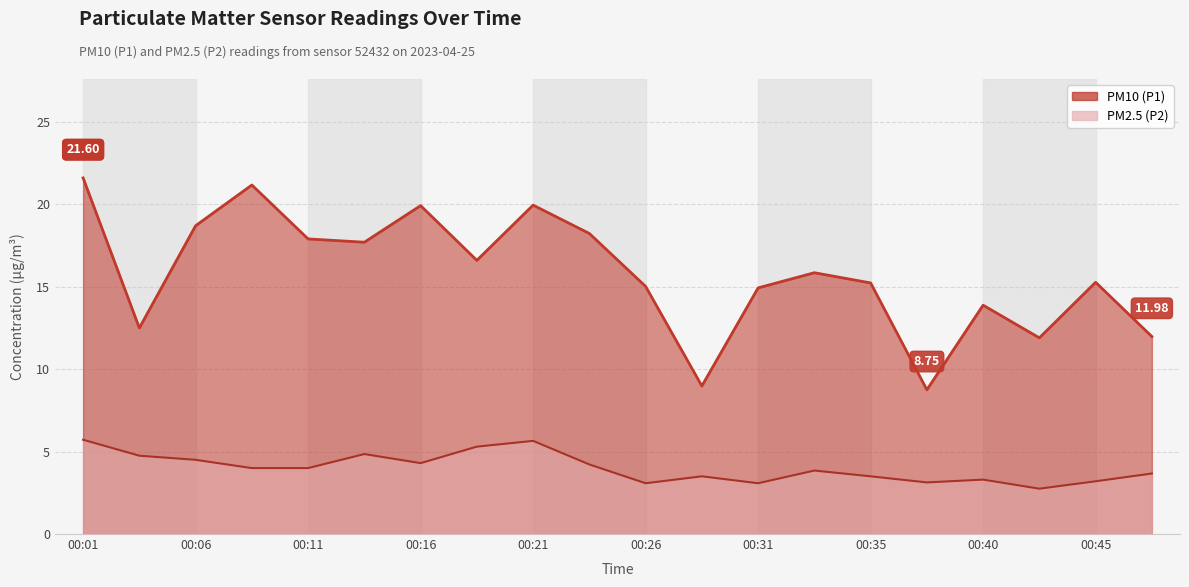

Reading left to right, transcribe all the data shown in this chart.

PM10 (P1): 21.6	12.5	18.7	21.2	17.9	17.7	19.9	16.6	19.9	18.2	15.0	9.0	14.9	15.8	15.2	8.8	13.9	11.9	15.3	12.0
PM2.5 (P2): 5.7	4.8	4.5	4.0	4.0	4.8	4.3	5.3	5.7	4.2	3.1	3.5	3.1	3.9	3.5	3.1	3.3	2.8	3.2	3.7